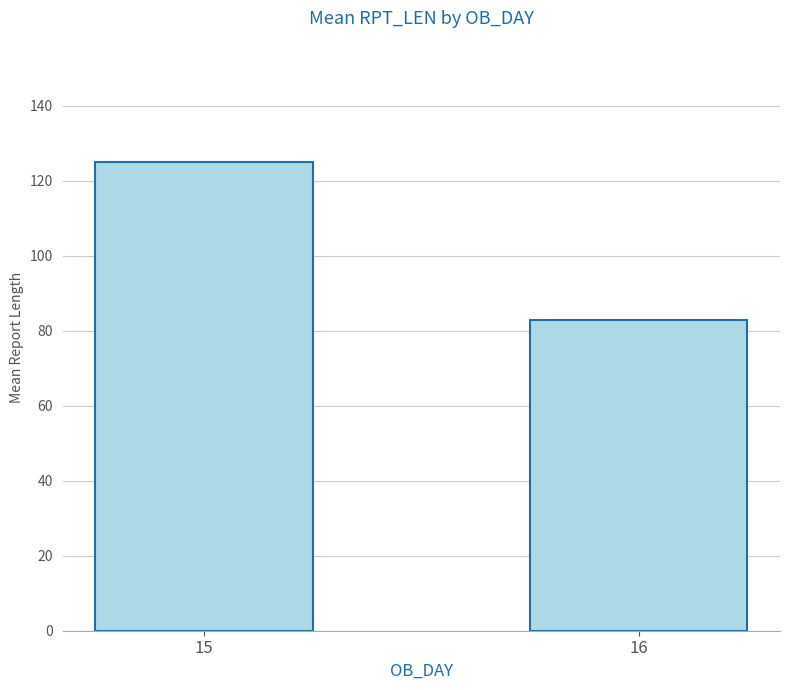

What is the maximum value shown in the chart?

125.0